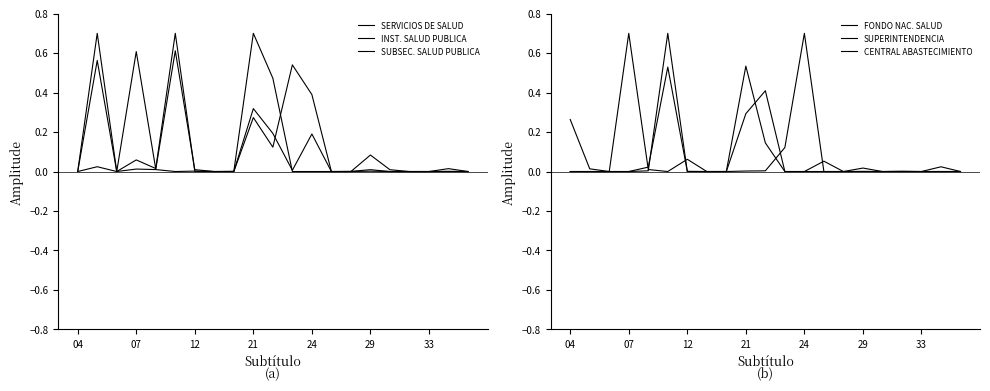

What is the average value of the SUBSEC. SALUD PUBLICA series?

0.1